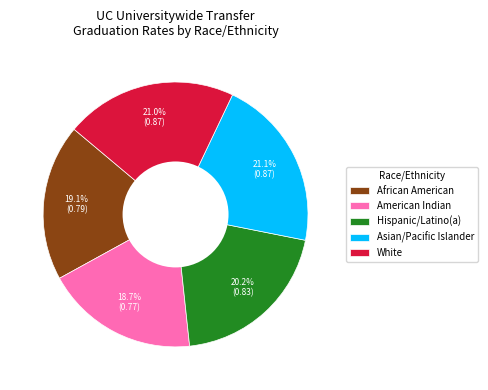

To the nearest percent, what is the combined percentage of Hispanic/Latino(a) and American Indian?

39%